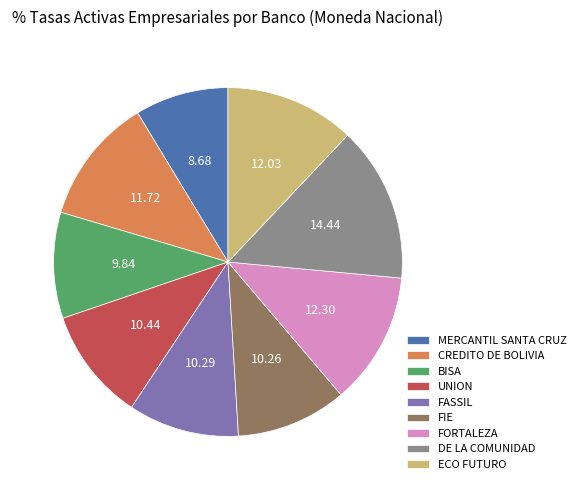

Is there any slice that represents more than half of the pie?

No